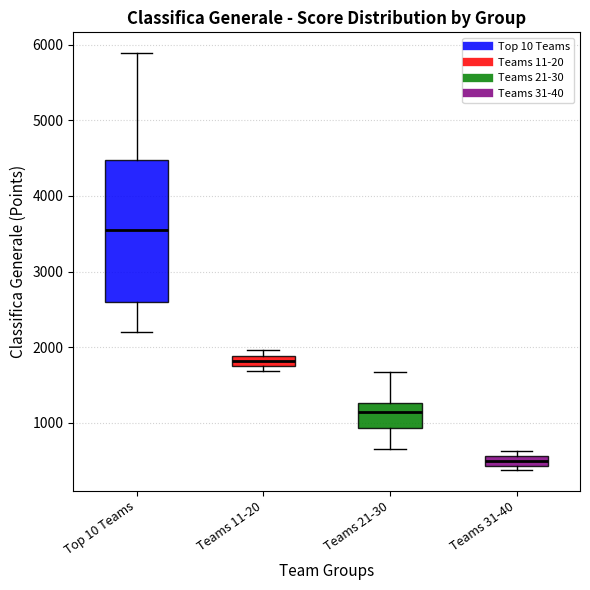

Which box is the tallest, from its lower edge to its upper edge?

Top 10 Teams